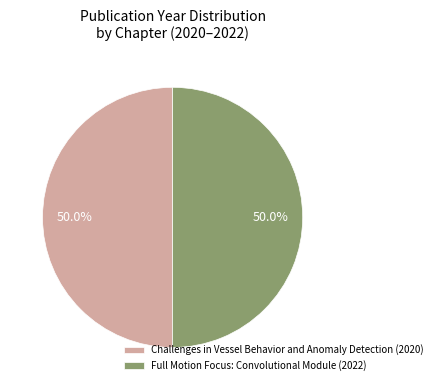

What percentage is the Full Motion Focus: Convolutional Module (2022) slice, to the nearest percent?

50%